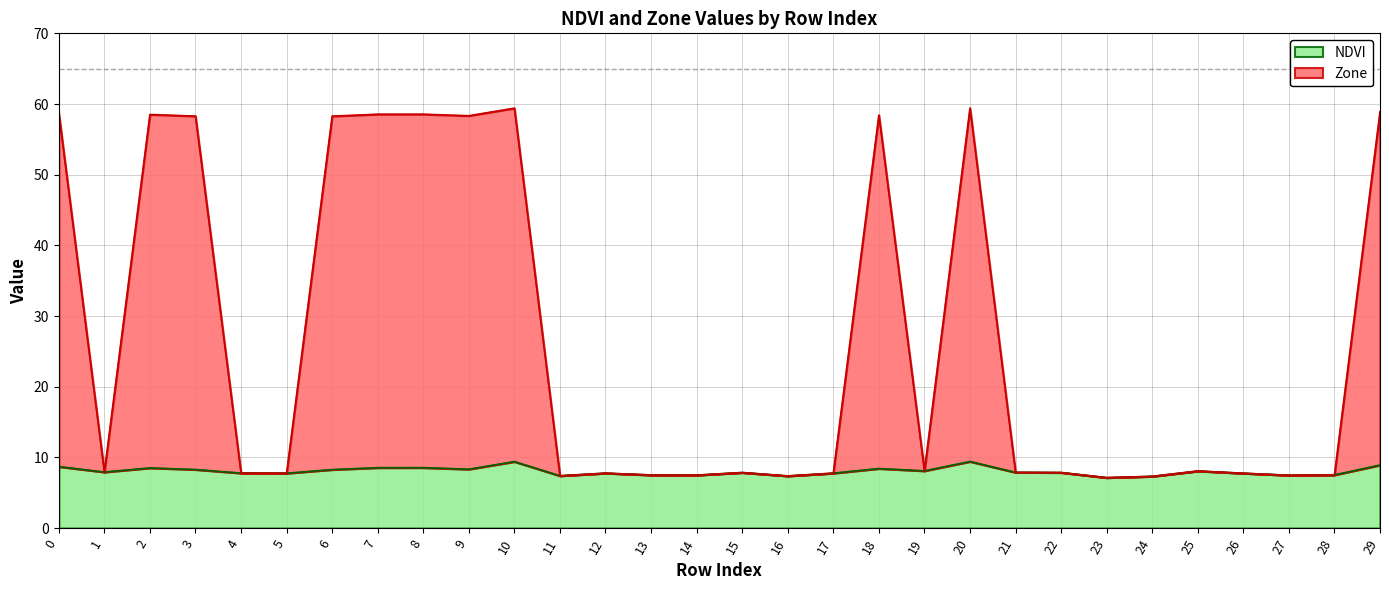

In Zone, how many points are higher than both neighbors (excluding endpoints)?

8